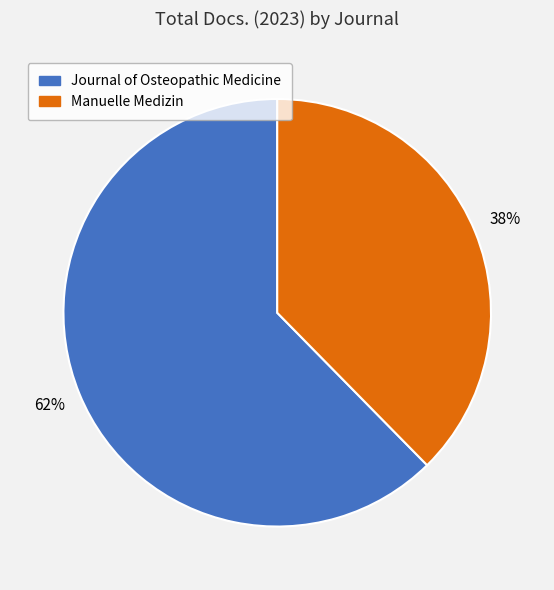

Which slice represents more than half of the pie?

Journal of Osteopathic Medicine